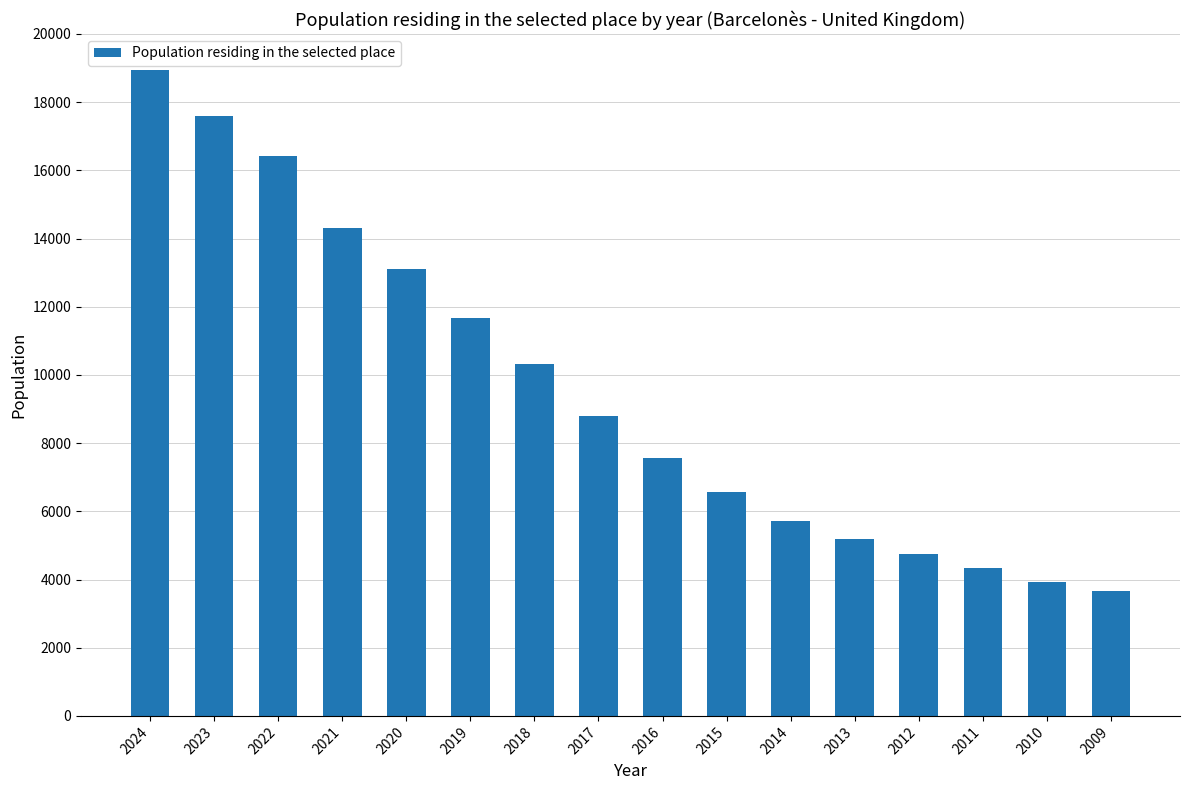

List the labels in order of value, smallest first.

2009, 2010, 2011, 2012, 2013, 2014, 2015, 2016, 2017, 2018, 2019, 2020, 2021, 2022, 2023, 2024